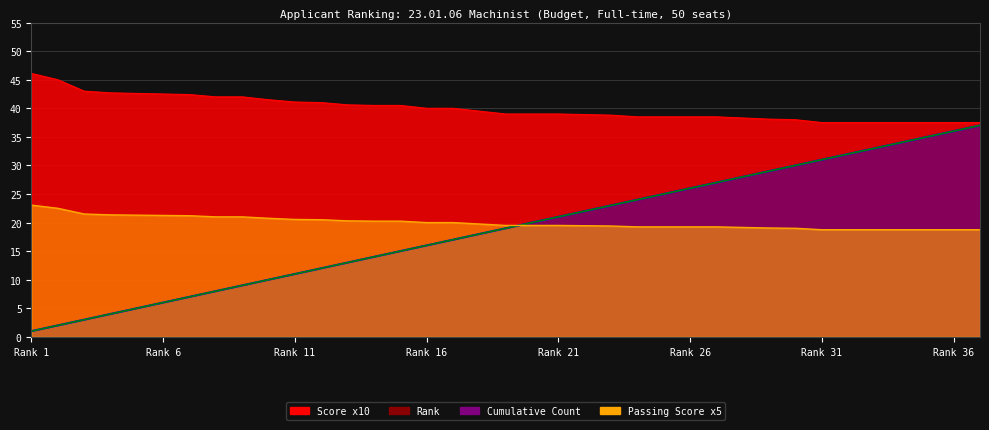

How many categories are shown in the chart?

37